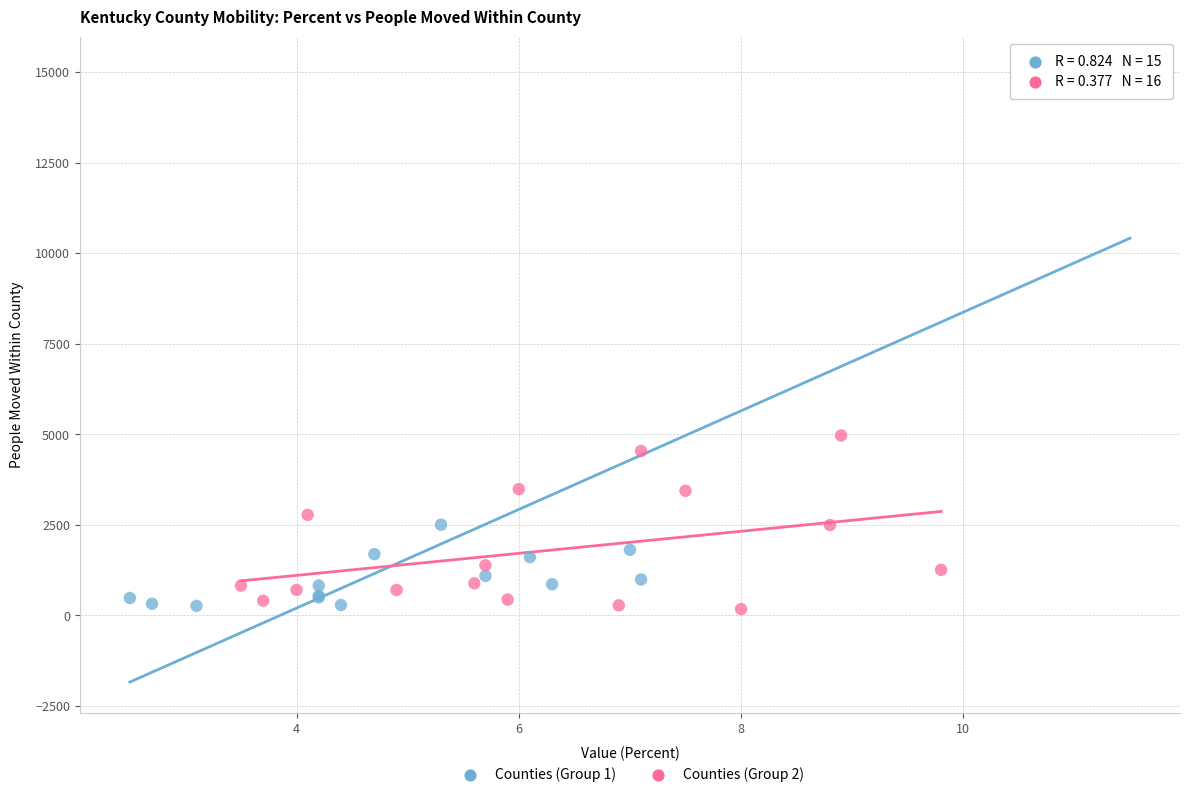

What are all the series names shown in the legend?

Counties (Group 1), Counties (Group 2)